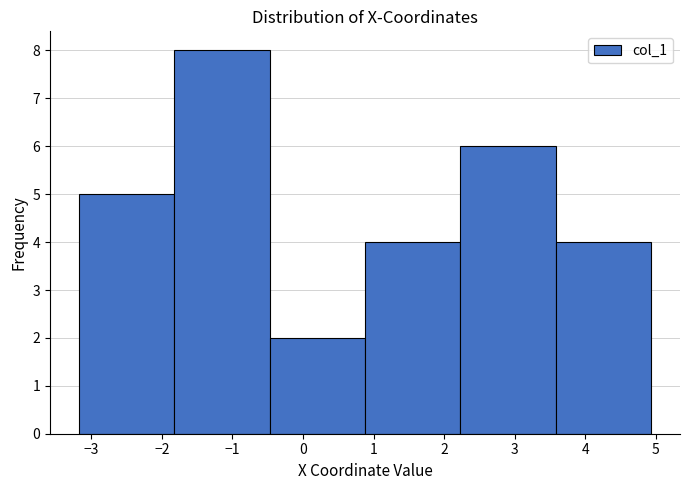

How tall is the bar that spans -0.5 to 0.9 on the x-axis? Neither the bar edges nor the heights are printed on the chart, so give them approximately, as read against the axes.

2